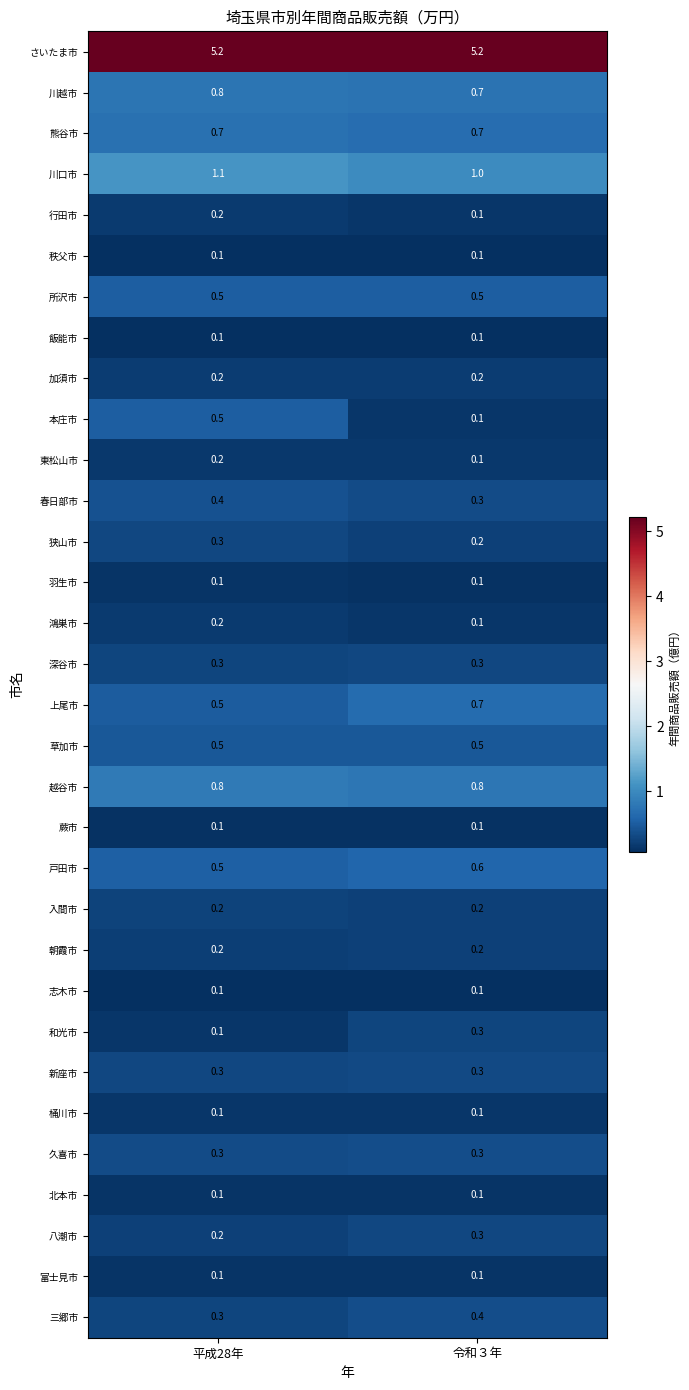

What is the greatest value displayed?

5.2